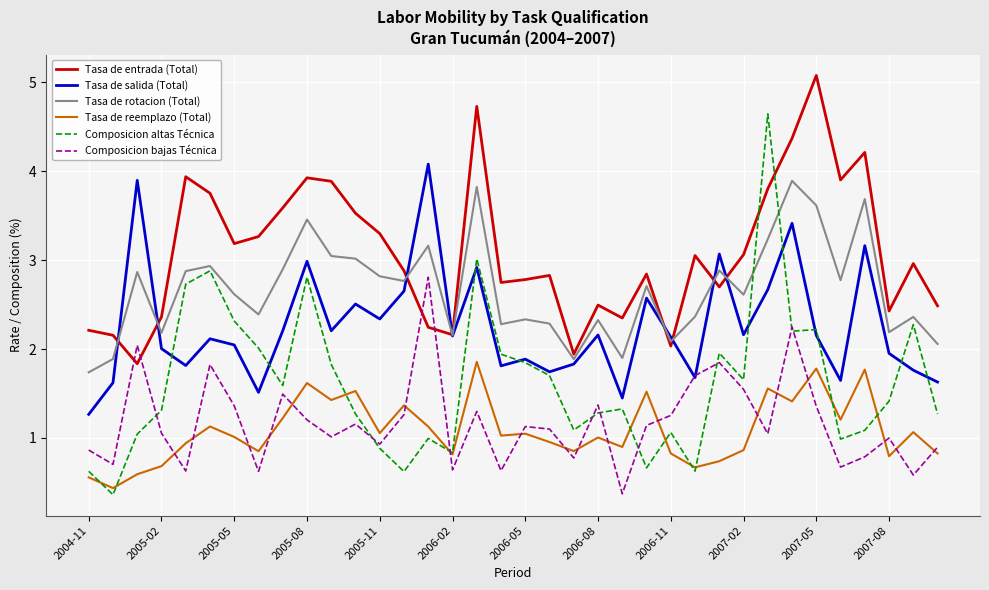

Which series has the largest total across all categories?

Tasa de entrada (Total)